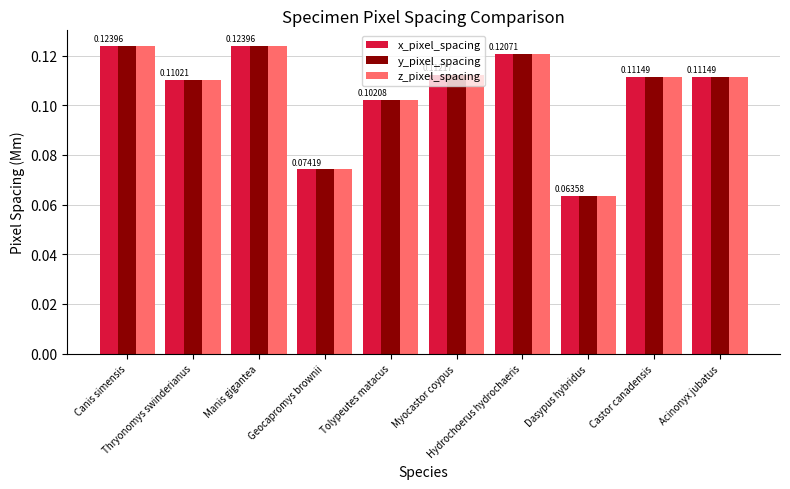

At how many categories does at least one series exceed 0?

10